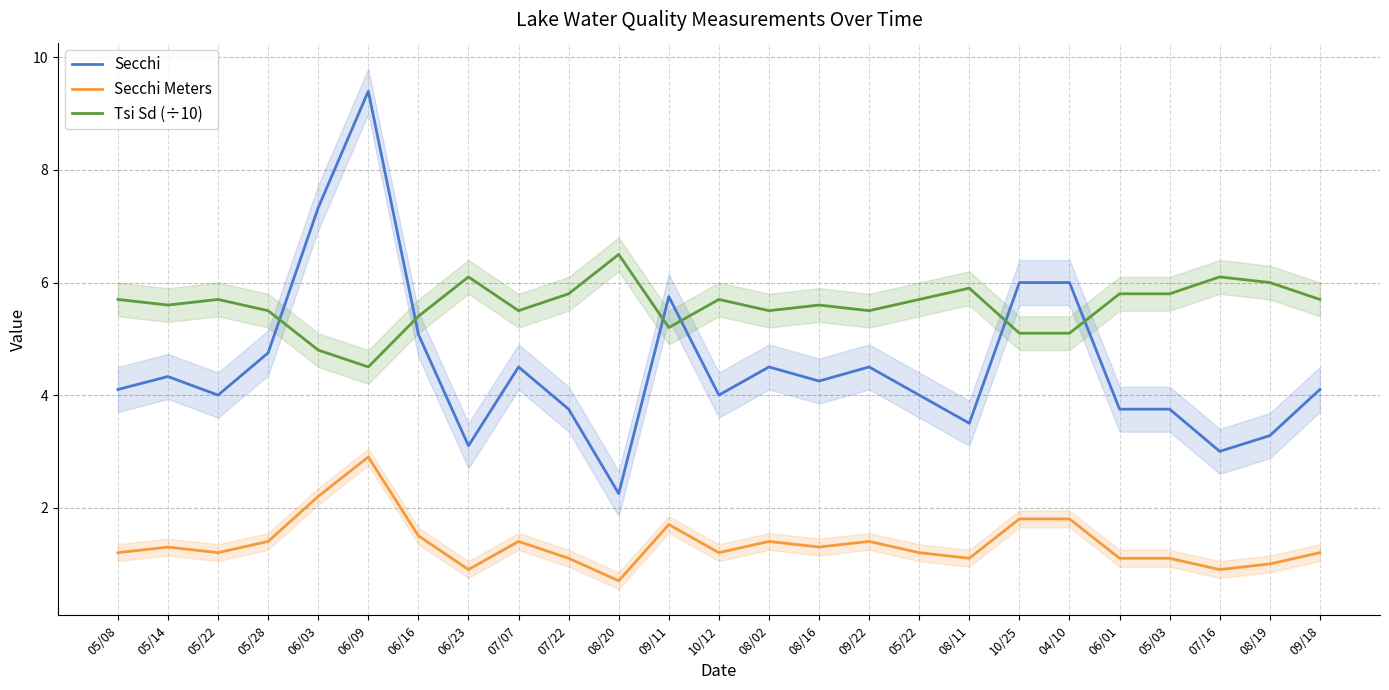

What is the approximate value of Secchi Meters at 07/22?

1.1